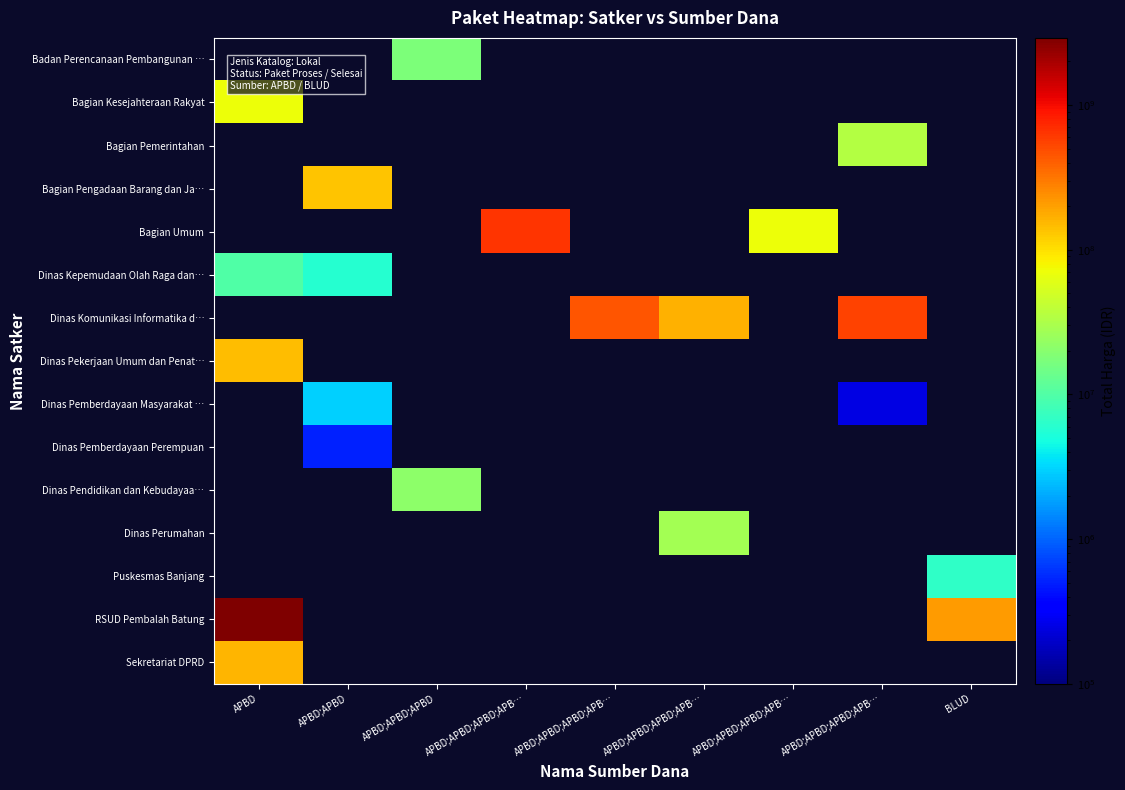

Which has a higher value, APBD;APBD;APBD;APB… or APBD;APBD;APBD;APB…?

APBD;APBD;APBD;APB…